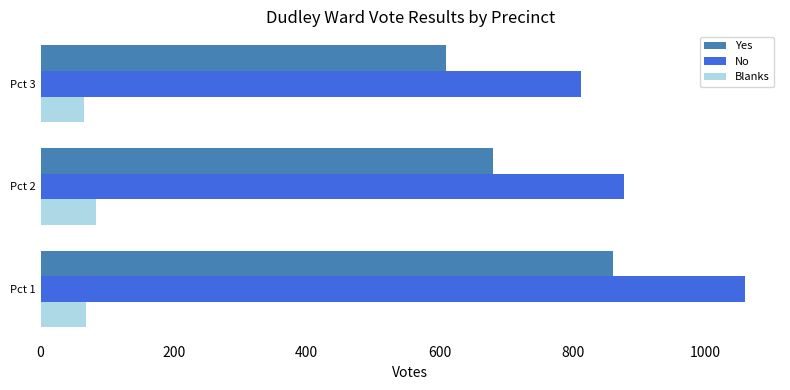

Which category has the lowest value in the No series?

Pct 3